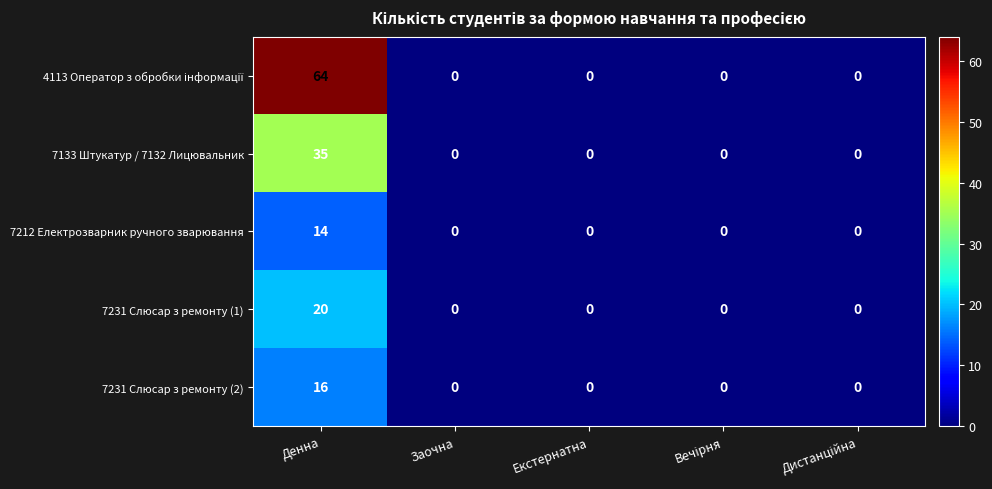

At how many categories does at least one series exceed 56?

1